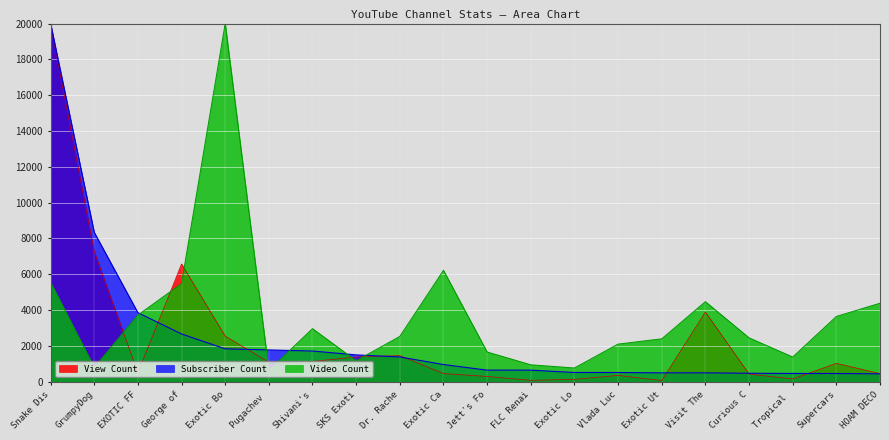

At how many categories does at least one series exceed 4819?

5